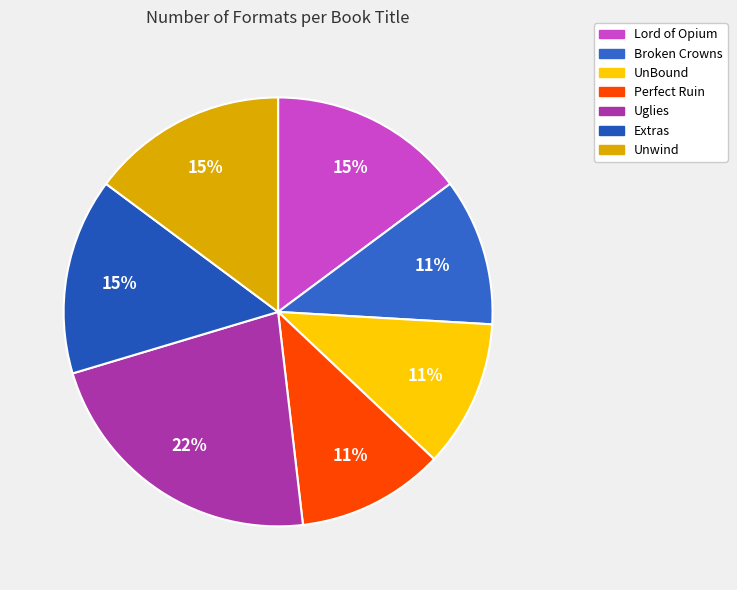

Count the number of slices in the pie.

7